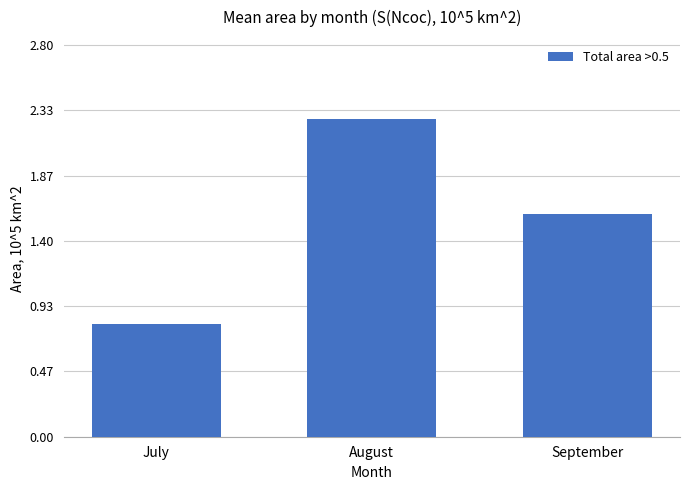

At which label does the data first exceed 1?

August